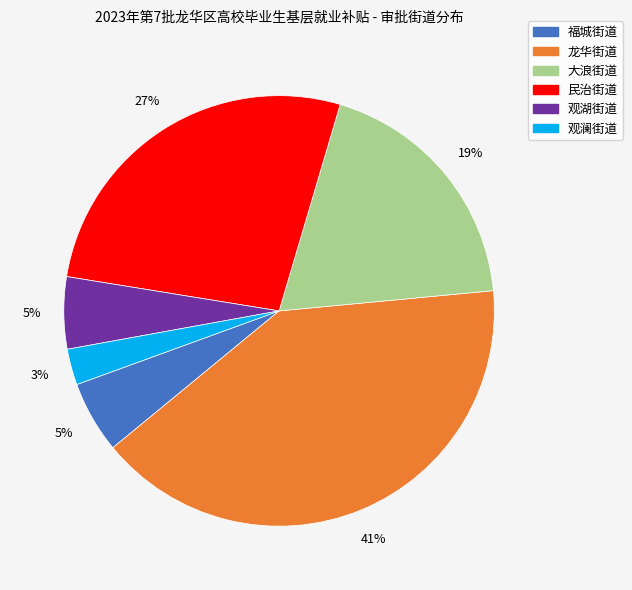

What is the ratio of the value at 福城街道 to the value at 观湖街道?

1.0